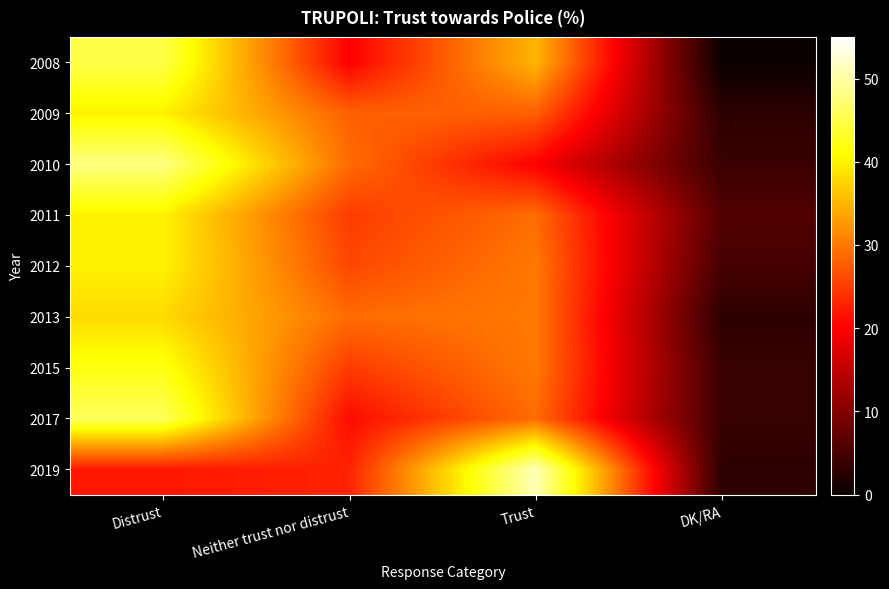

Reading left to right, what are all the values shown in this chart?

2008: Distrust=45	Neither trust nor distrust=20	Trust=35	DK/RA=0
2009: Distrust=40	Neither trust nor distrust=28	Trust=28	DK/RA=3
2010: Distrust=48	Neither trust nor distrust=29	Trust=20	DK/RA=4
2011: Distrust=40	Neither trust nor distrust=25	Trust=29	DK/RA=6
2012: Distrust=40	Neither trust nor distrust=26	Trust=30	DK/RA=5
2013: Distrust=38	Neither trust nor distrust=29	Trust=30	DK/RA=3
2015: Distrust=42	Neither trust nor distrust=25	Trust=30	DK/RA=4
2017: Distrust=46	Neither trust nor distrust=21	Trust=29	DK/RA=4
2019: Distrust=22	Neither trust nor distrust=23	Trust=51	DK/RA=3